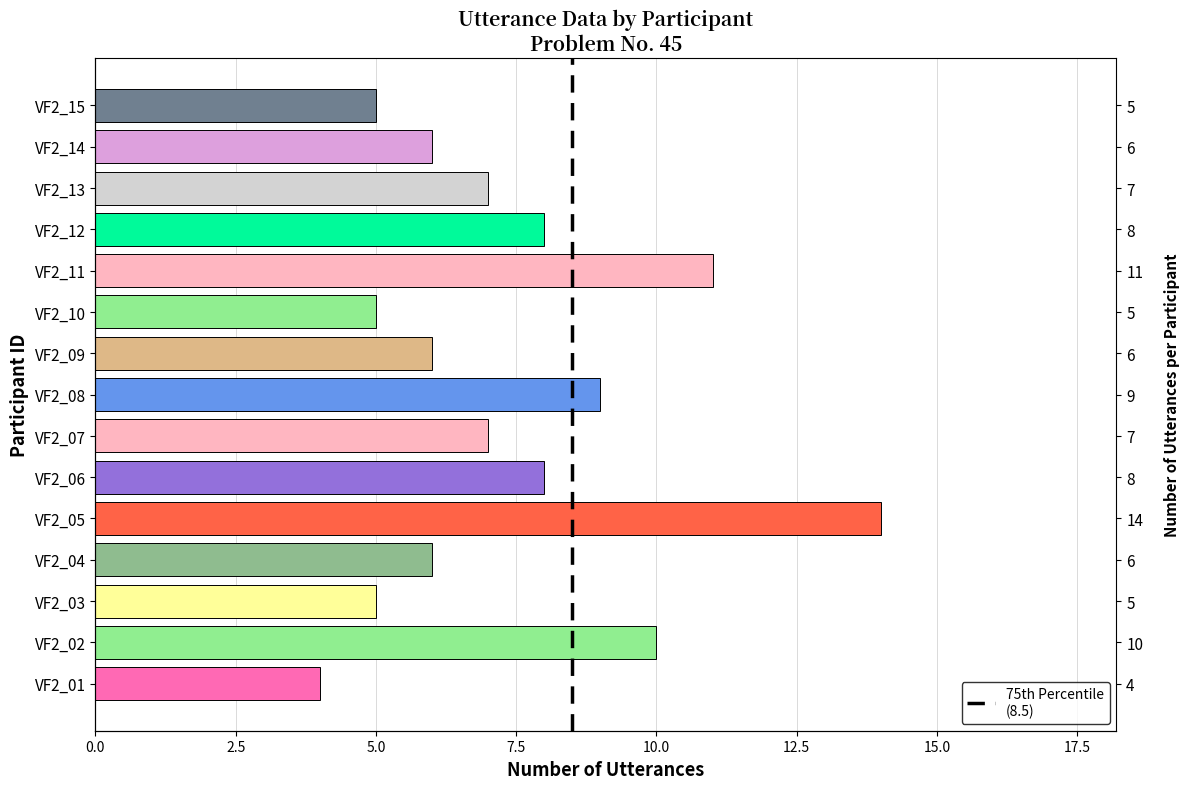

Count the number of categories in the chart.

15